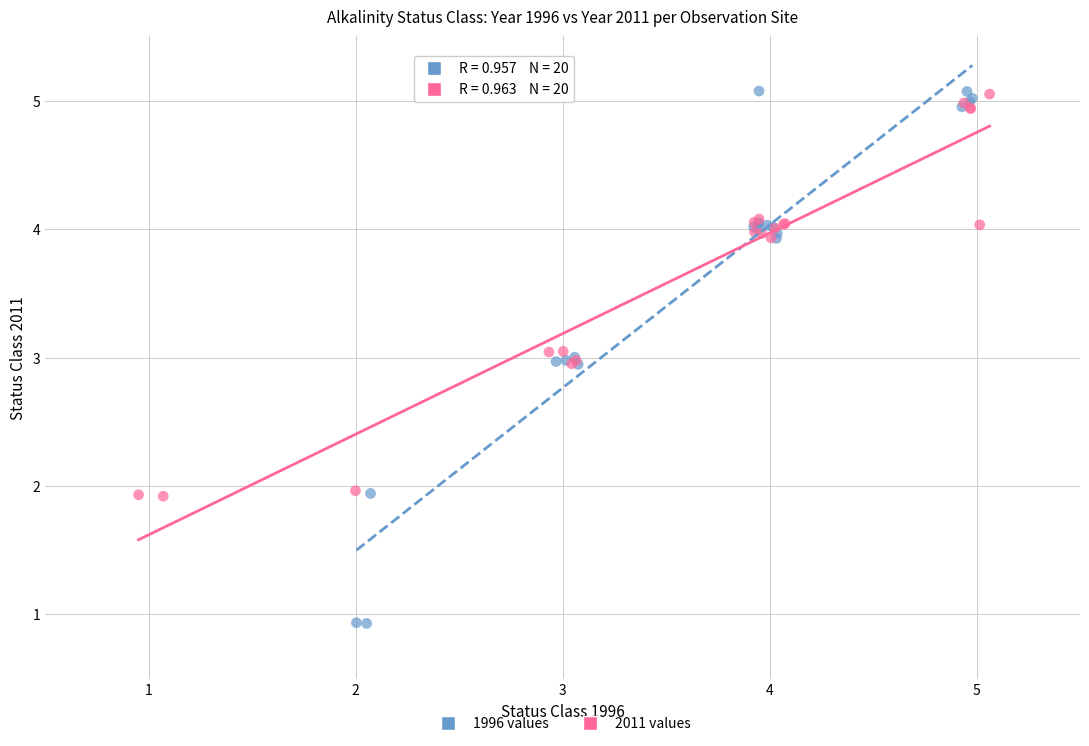

Which series contains the lowest Y value?

1996 values